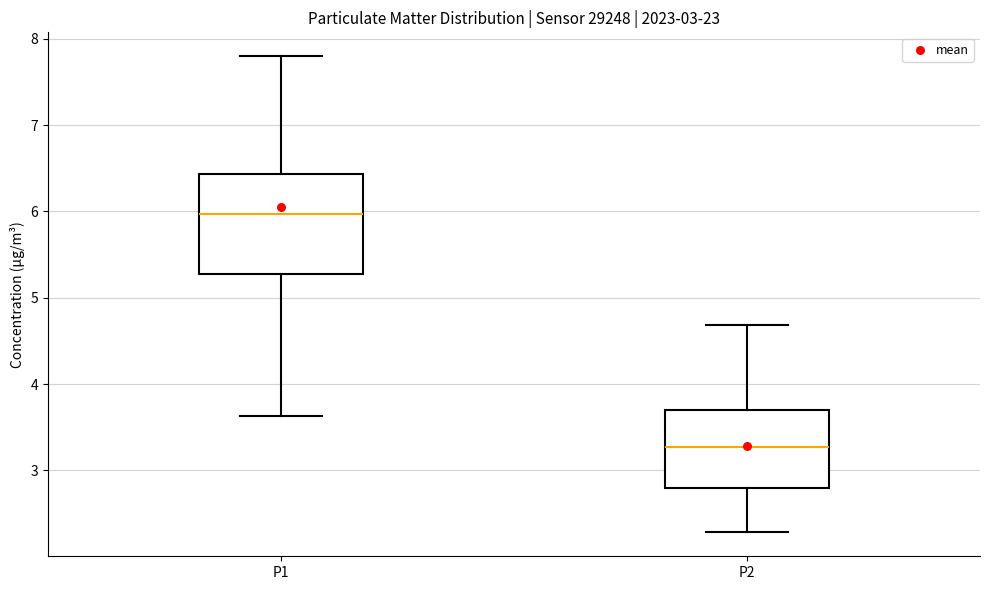

Where does the upper whisker of the box for P2 end on the y-axis? The values are not printed on the chart, so give them approximately, as read against the axis.

4.7